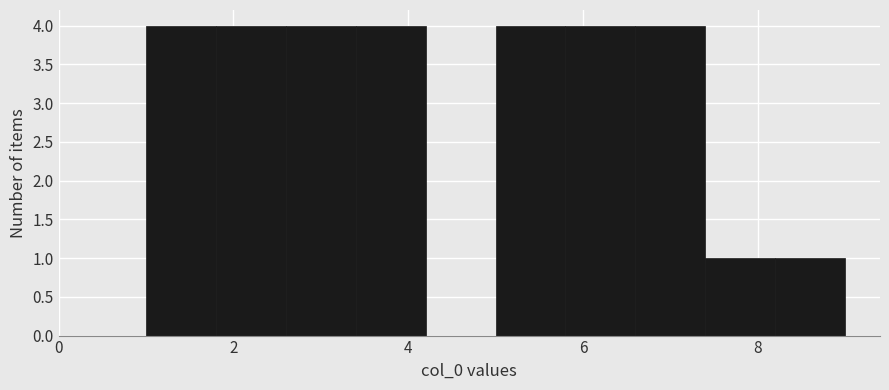

What is the height of the bar covering 3.4 to 4.2 on the x-axis? The values are not printed on the chart, so give them approximately, as read against the axis.

4